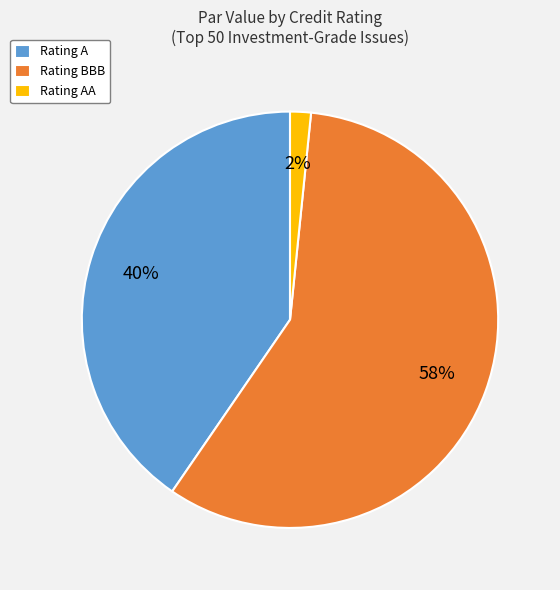

To the nearest percent, what percentage of the pie is Rating A?

40%